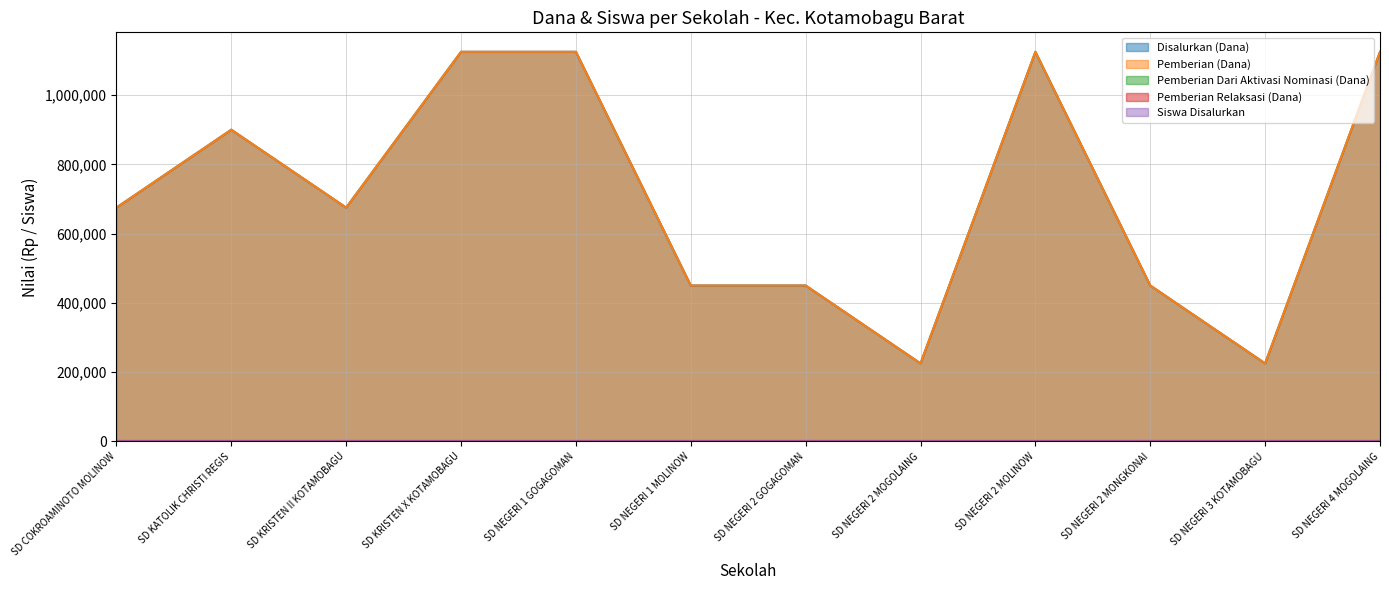

Reading right to left, extract all data points from this chart.

Disalurkan (Dana): SD NEGERI 4 MOGOLAING=1125000	SD NEGERI 3 KOTAMOBAGU=225000	SD NEGERI 2 MONGKONAI=450000	SD NEGERI 2 MOLINOW=1125000	SD NEGERI 2 MOGOLAING=225000	SD NEGERI 2 GOGAGOMAN=450000	SD NEGERI 1 MOLINOW=450000	SD NEGERI 1 GOGAGOMAN=1125000	SD KRISTEN X KOTAMOBAGU=1125000	SD KRISTEN II KOTAMOBAGU=675000	SD KATOLIK CHRISTI REGIS=900000	SD COKROAMINOTO MOLINOW=675000
Pemberian (Dana): SD NEGERI 4 MOGOLAING=1125000	SD NEGERI 3 KOTAMOBAGU=225000	SD NEGERI 2 MONGKONAI=450000	SD NEGERI 2 MOLINOW=1125000	SD NEGERI 2 MOGOLAING=225000	SD NEGERI 2 GOGAGOMAN=450000	SD NEGERI 1 MOLINOW=450000	SD NEGERI 1 GOGAGOMAN=1125000	SD KRISTEN X KOTAMOBAGU=1125000	SD KRISTEN II KOTAMOBAGU=675000	SD KATOLIK CHRISTI REGIS=900000	SD COKROAMINOTO MOLINOW=675000
Siswa Disalurkan: SD NEGERI 4 MOGOLAING=5	SD NEGERI 3 KOTAMOBAGU=1	SD NEGERI 2 MONGKONAI=2	SD NEGERI 2 MOLINOW=5	SD NEGERI 2 MOGOLAING=1	SD NEGERI 2 GOGAGOMAN=2	SD NEGERI 1 MOLINOW=2	SD NEGERI 1 GOGAGOMAN=5	SD KRISTEN X KOTAMOBAGU=5	SD KRISTEN II KOTAMOBAGU=3	SD KATOLIK CHRISTI REGIS=4	SD COKROAMINOTO MOLINOW=3